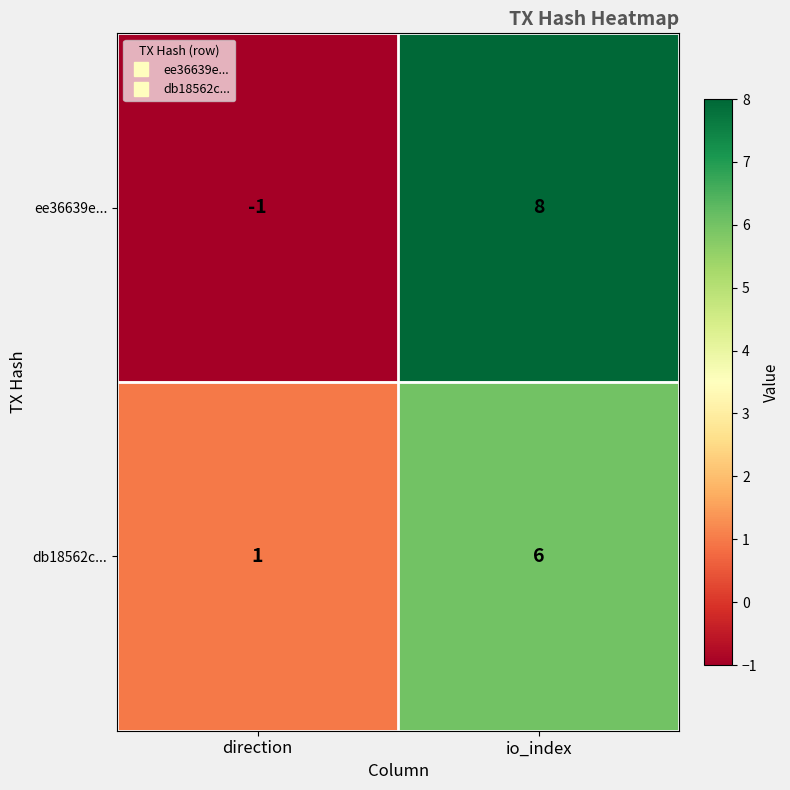

How many values in the ee36639e... series are below 8?

1